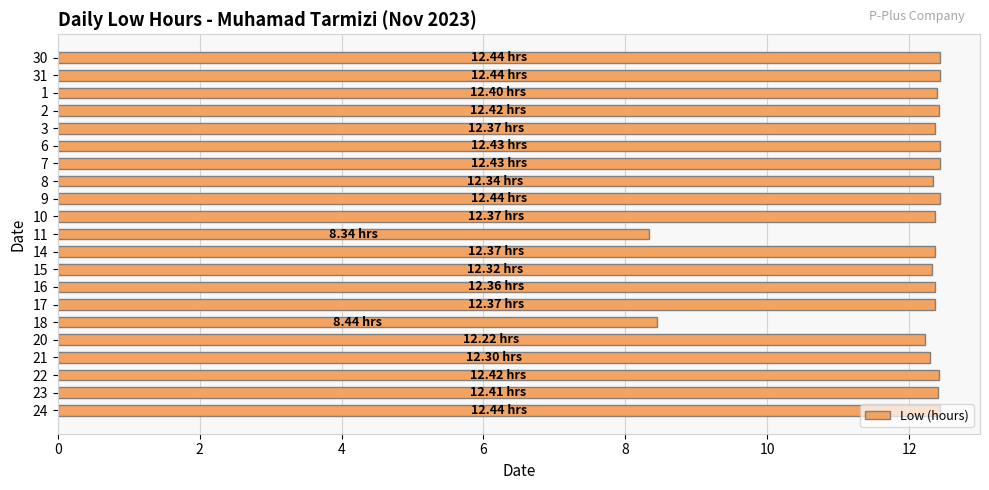

What is the average value?

12.0